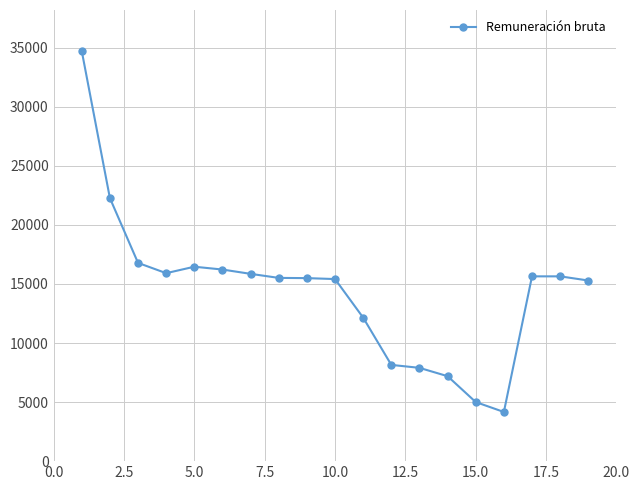

What is the sum of all values?

275768.5